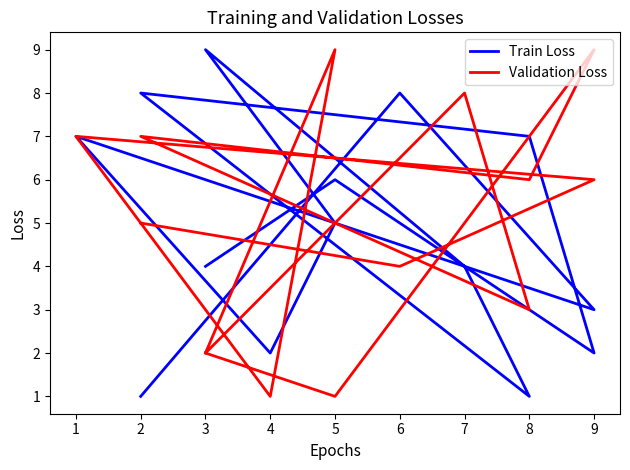

At which label does Validation Loss first exceed 6?

9